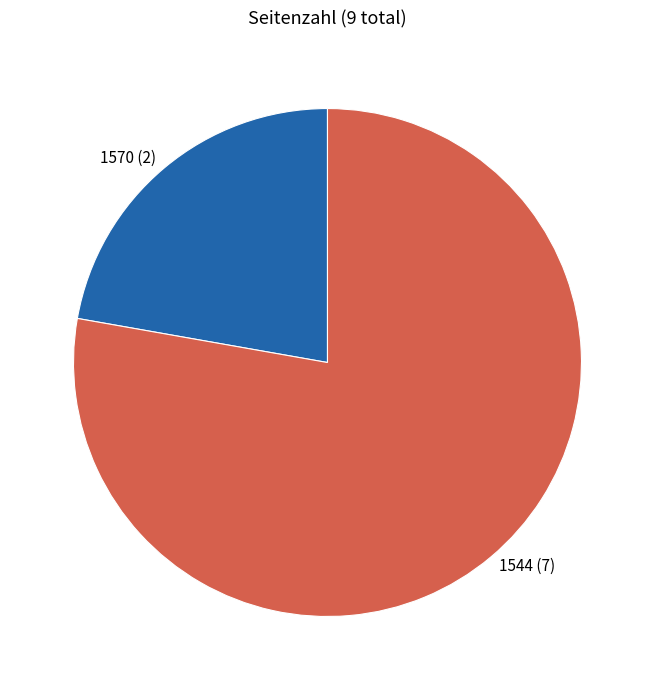

Which slice is the smallest?

1570